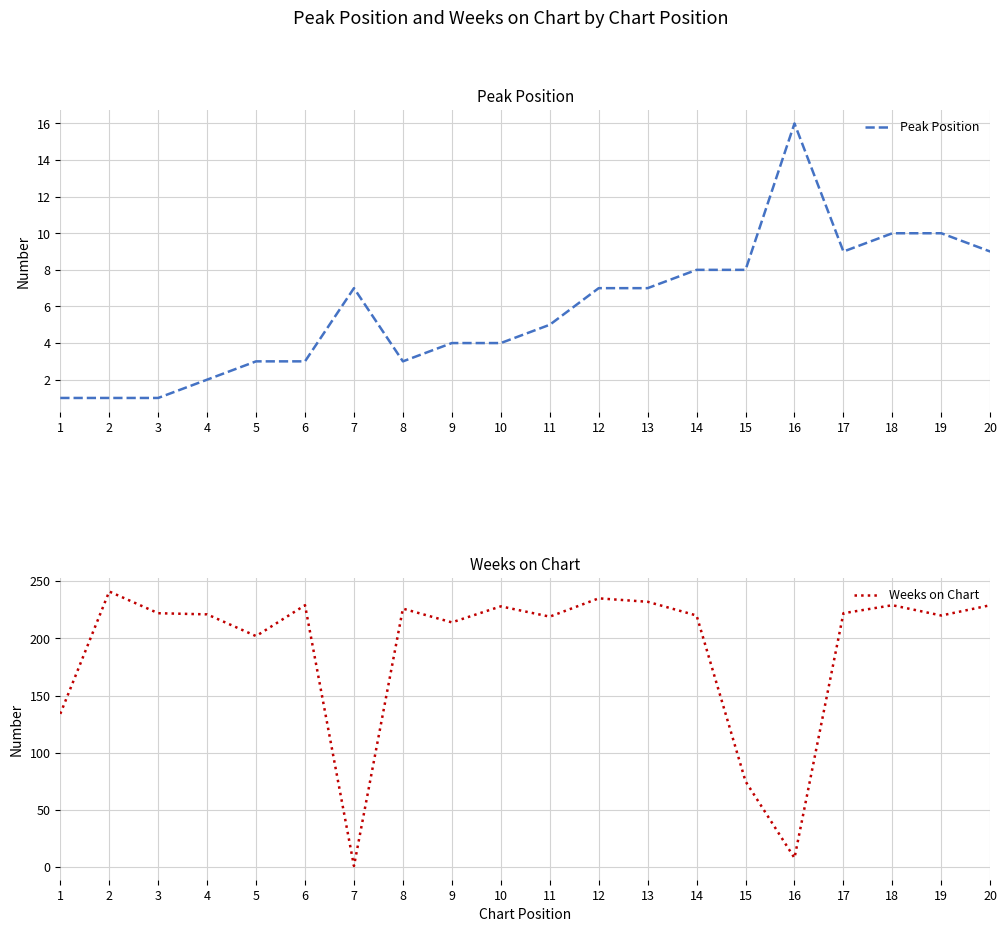

Between which two adjacent categories do Peak Position and Weeks on Chart first intersect?

6 and 7